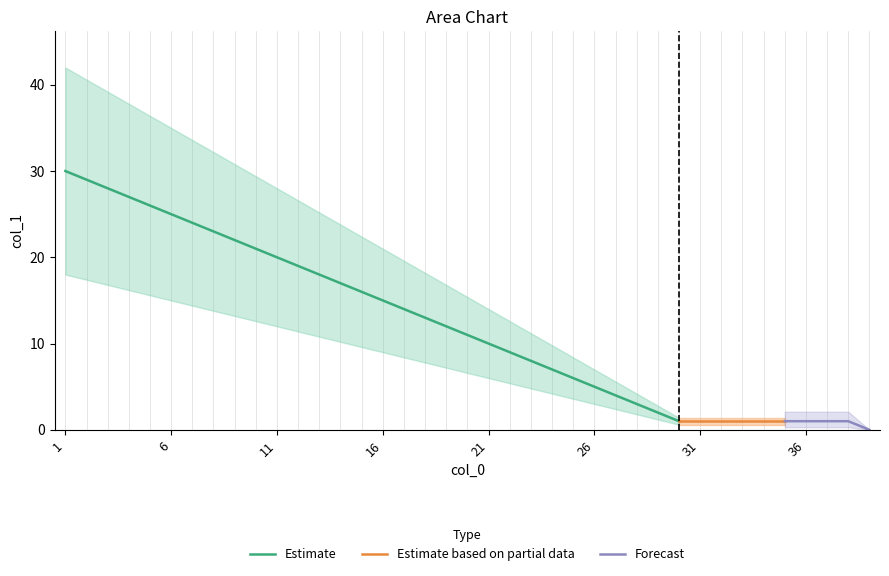

Reading left to right, extract all data points from this chart.

30	29	28	27	26	25	24	23	22	21	20	19	18	17	16	15	14	13	12	11	10	9	8	7	6	5	4	3	2	1	1	1	1	1	1	1	1	1	0